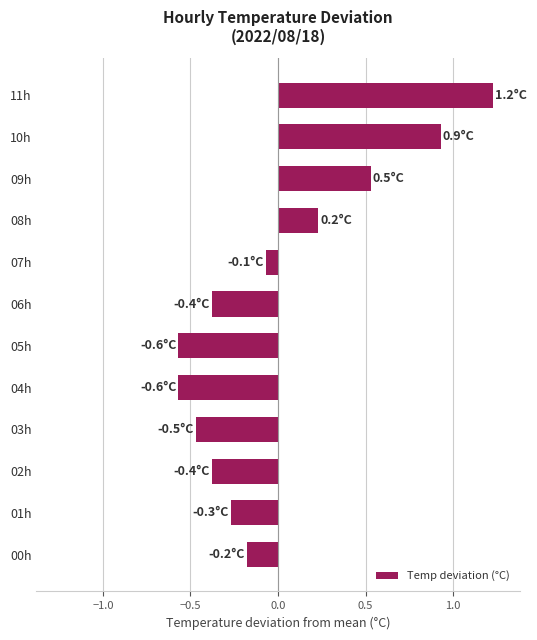

Which category has the highest value across all series?

11h